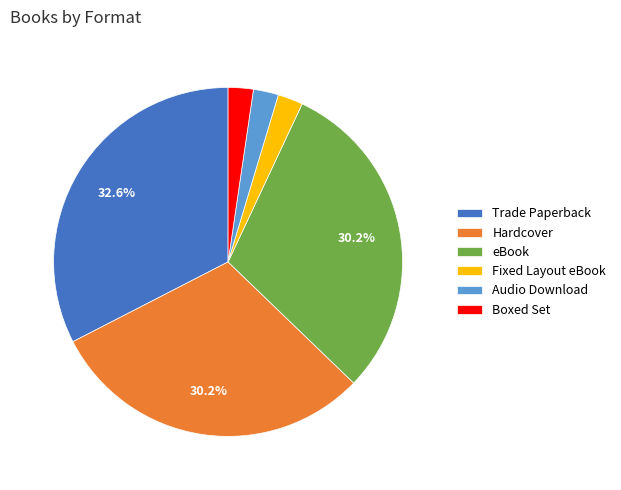

Which category has the biggest portion of the pie?

Trade Paperback